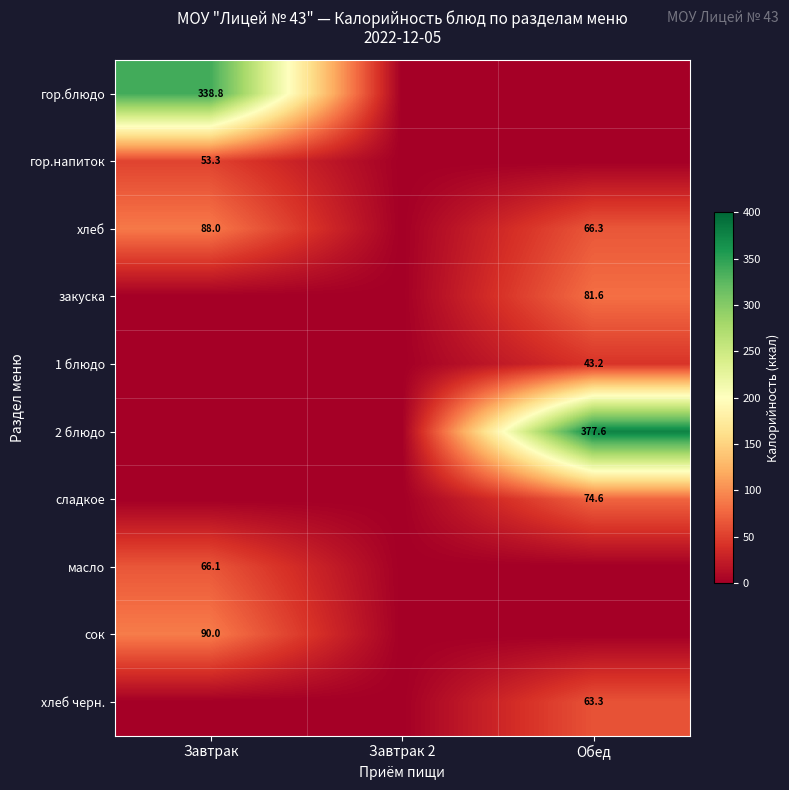

Is the value of 2 блюдо at Обед greater than the value of хлеб at Завтрак?

Yes